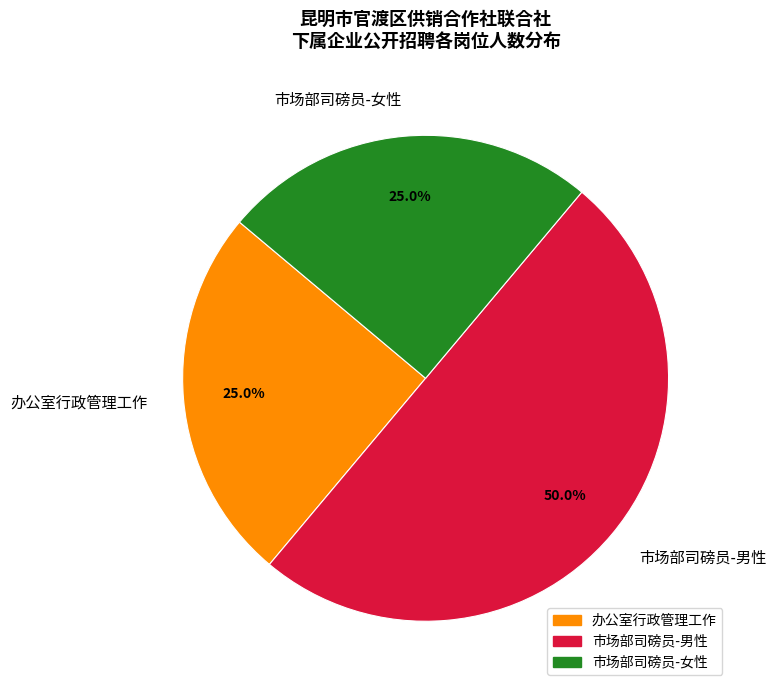

Count the number of slices in the pie.

3